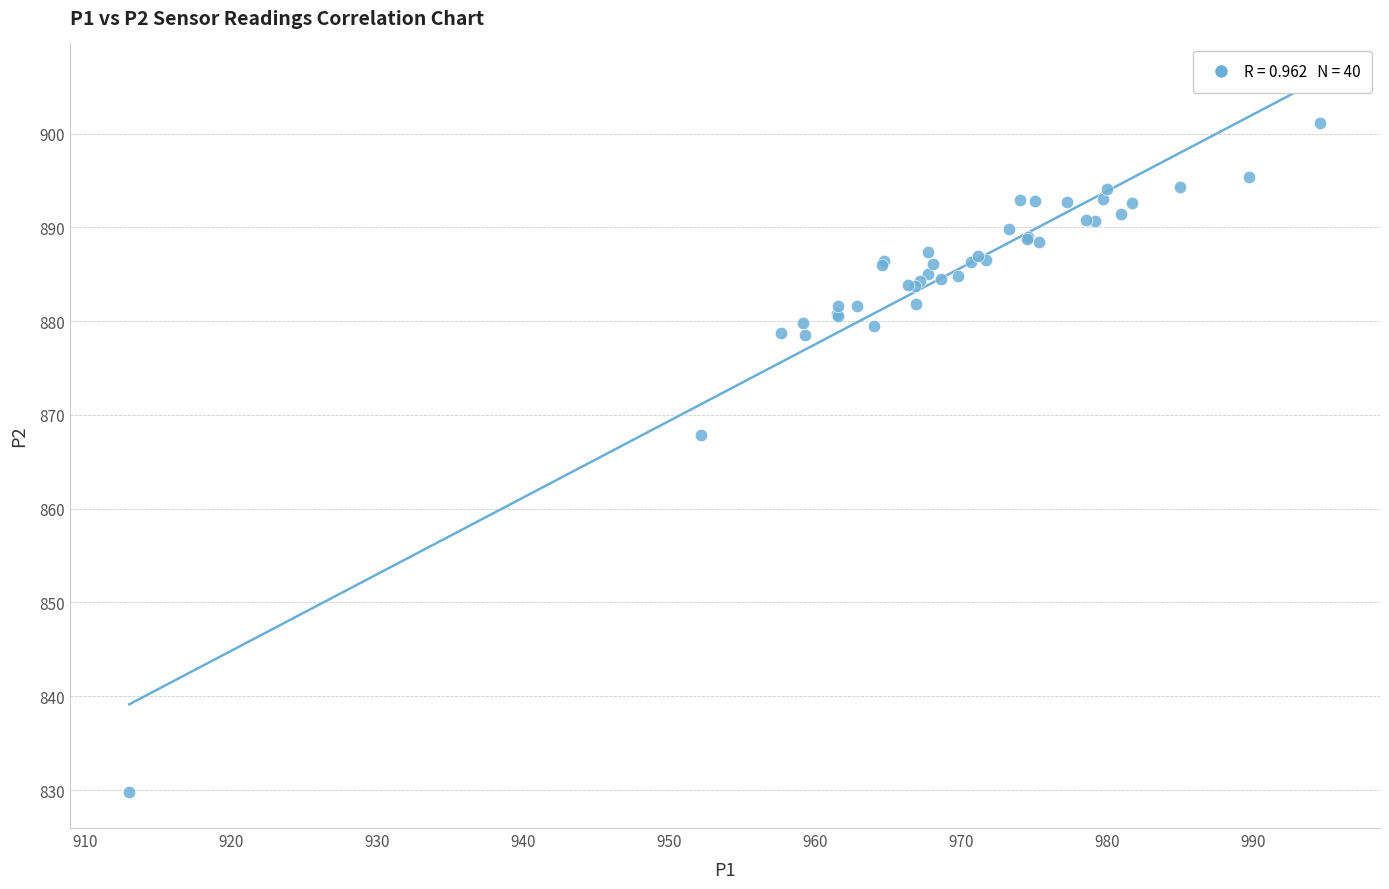

What Y value in the scatter plot is closest to 865?

867.9